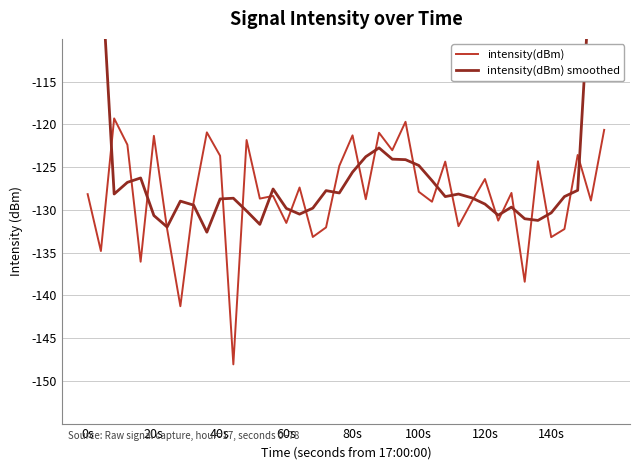

In intensity(dBm) smoothed, how many points are higher than both neighbors (excluding endpoints)?

8